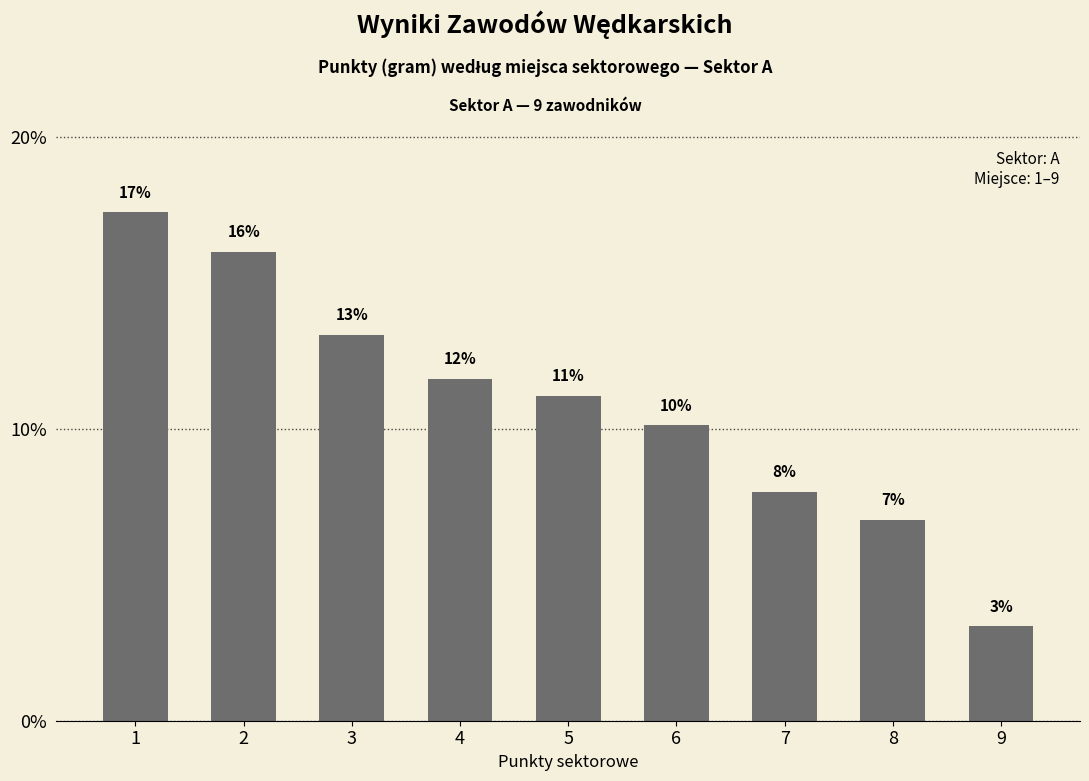

What is the difference between the maximum and minimum values?

14.2